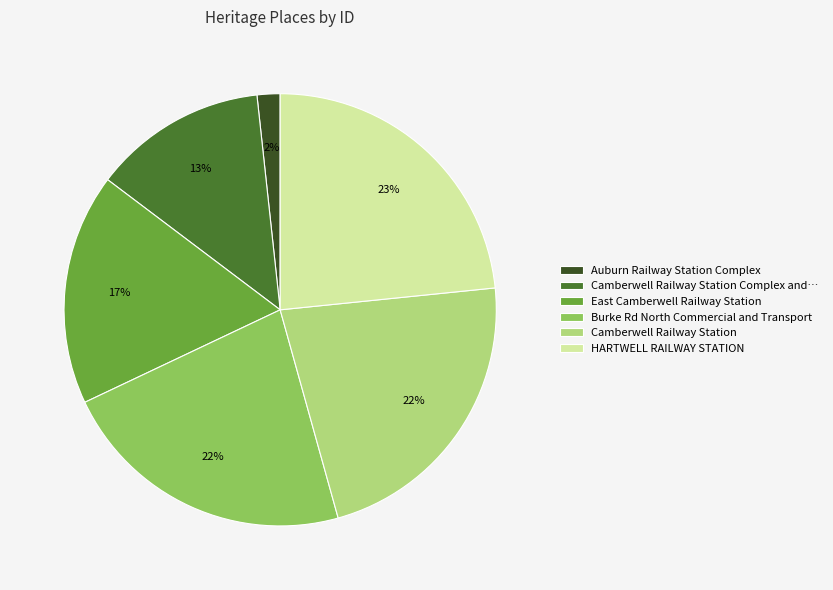

The Camberwell Railway Station slice represents 10% of the pie. True or false?

False